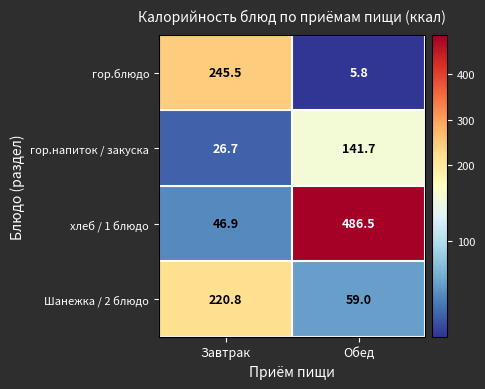

Reading left to right, extract all data points from this chart.

гор.блюдо: 245.5	5.8
гор.напиток / закуска: 26.7	141.7
хлеб / 1 блюдо: 46.9	486.5
Шанежка / 2 блюдо: 220.8	59.0